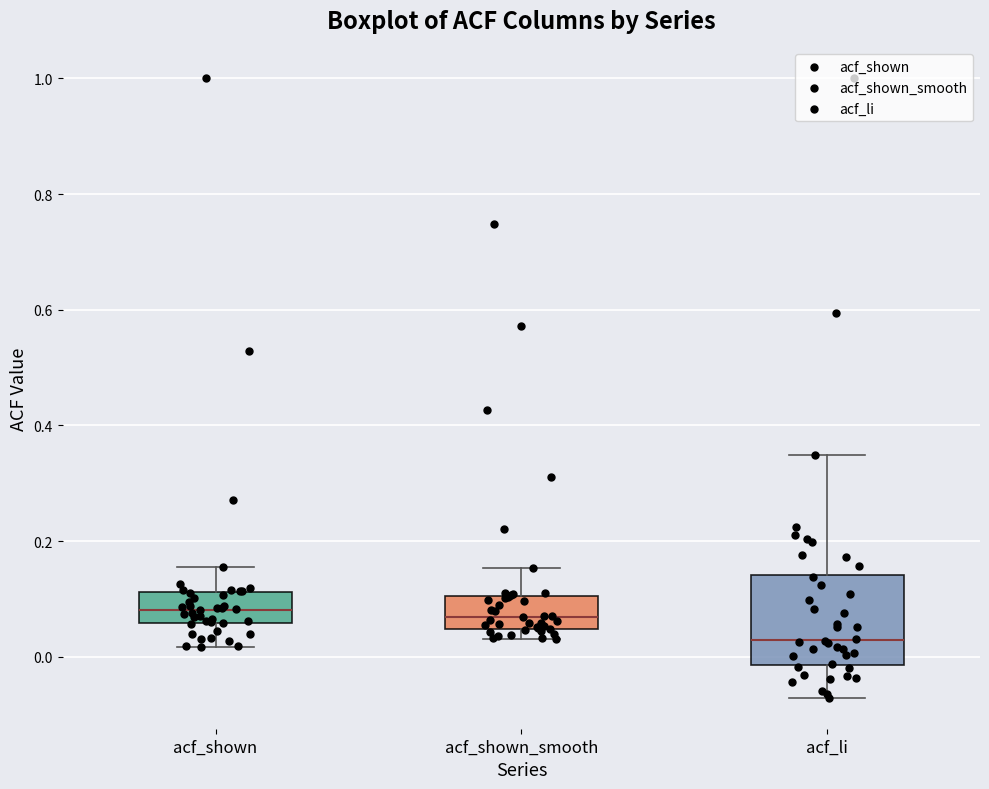

Reading left to right, read every box against the y-axis: the position of its median line, the range the box covers, and the ends of its whiskers. The values are not printed on the chart, so give them approximately, as read against the axis.

acf_shown: median 0.08, box 0.06 to 0.12, whiskers 0.02 to 0.16
acf_shown_smooth: median 0.06, box 0.04 to 0.10, whiskers 0.04 (just below the box's lower edge) to 0.16
acf_li: median 0.02, box -0.02 to 0.14, whiskers -0.08 to 0.34